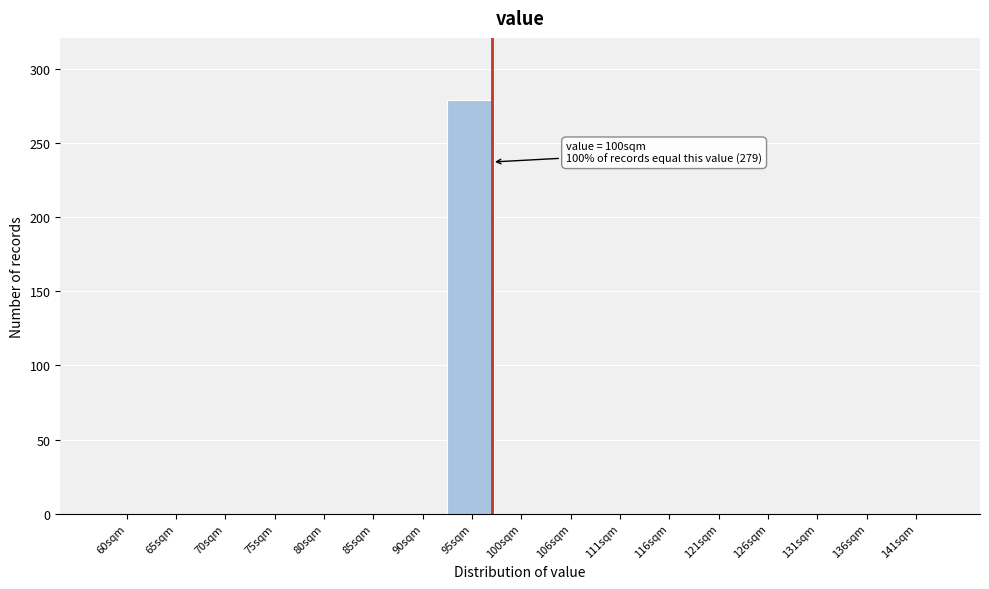

Reading left to right, transcribe all the data shown in this chart.

60sqm=0	65sqm=0	70sqm=0	75sqm=0	80sqm=0	85sqm=0	90sqm=0	95sqm=279	100sqm=0	106sqm=0	111sqm=0	116sqm=0	121sqm=0	126sqm=0	131sqm=0	136sqm=0	141sqm=0